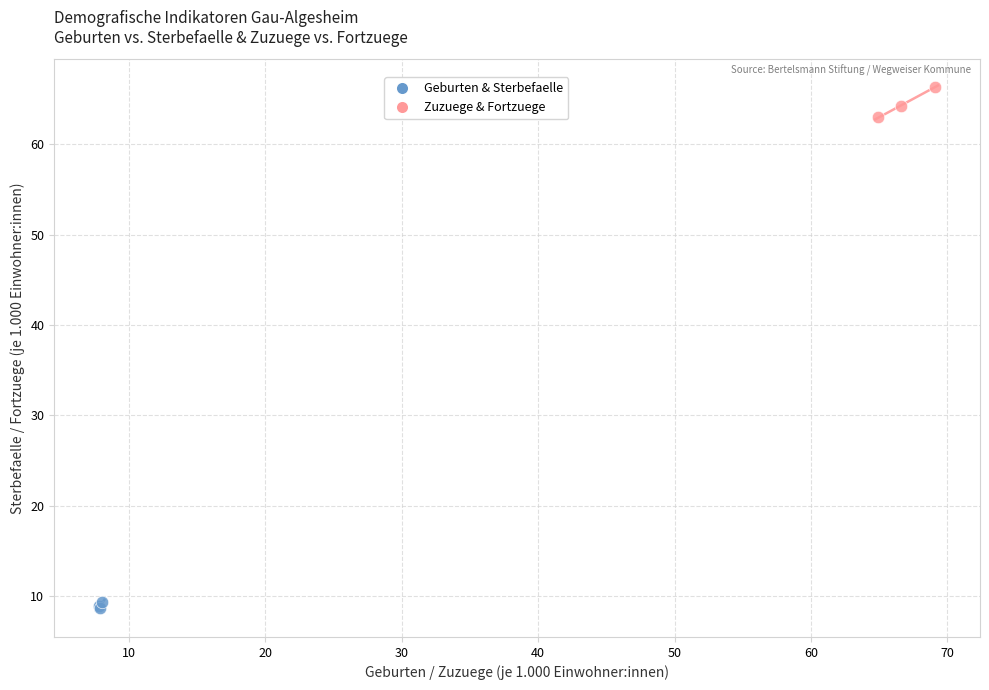

Which series contains the lowest Y value?

Geburten & Sterbefaelle